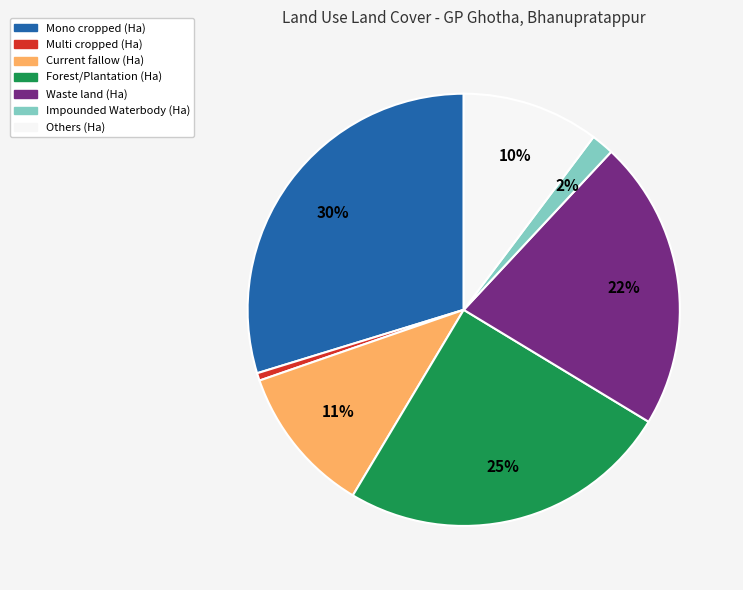

Do Multi cropped (Ha) and Forest/Plantation (Ha) together represent more than half of the pie?

No